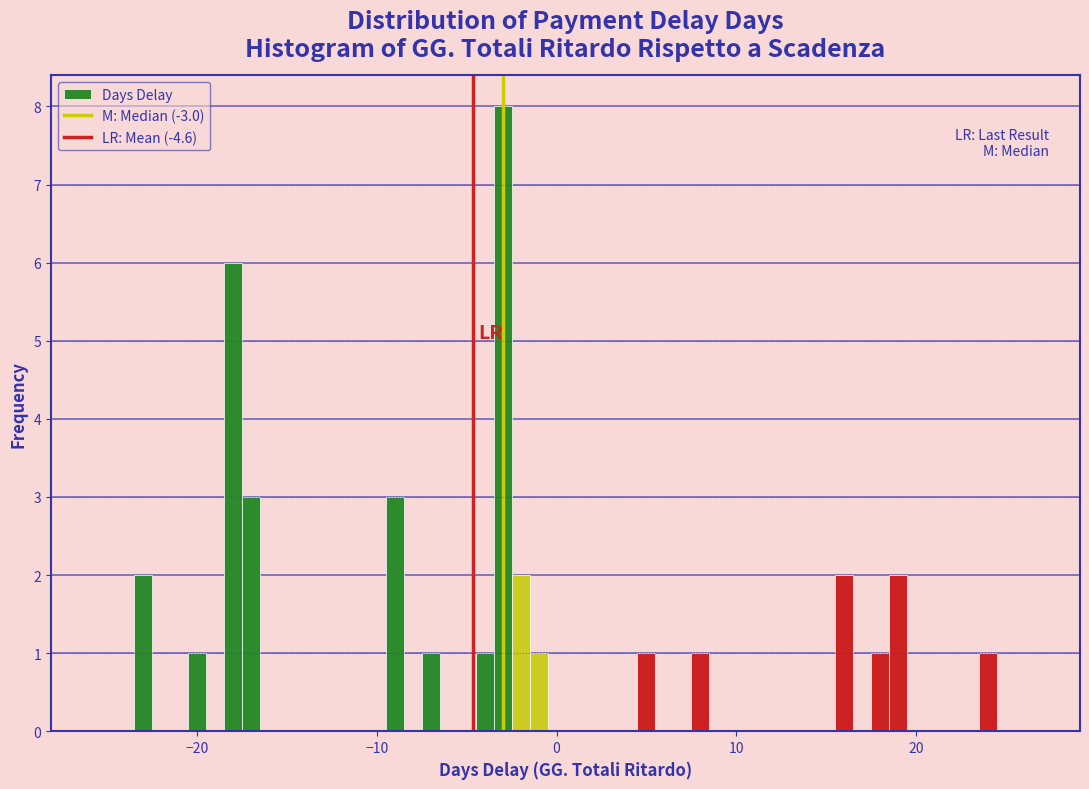

Around what value on the x-axis is the tallest bar? Give the approximate position of its centre, as read against the axis.

-3